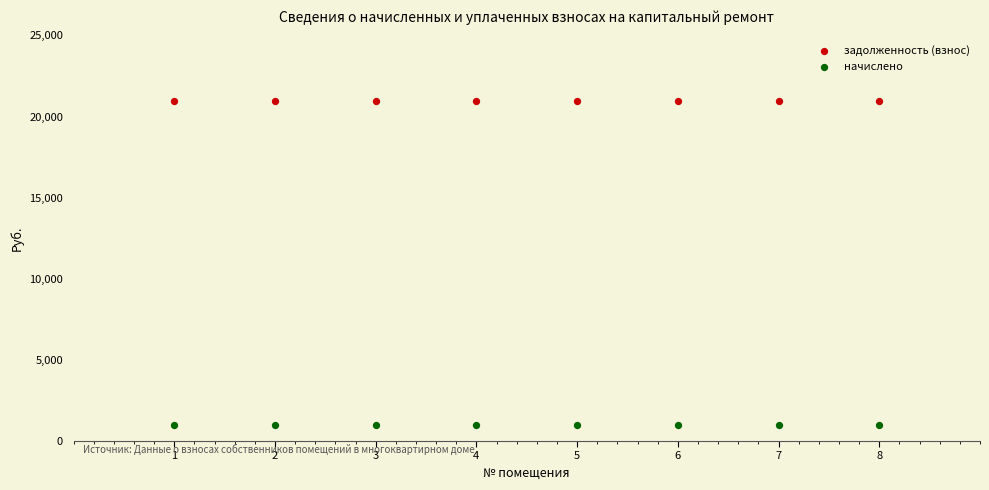

Which series contains the lowest Y value?

начислено